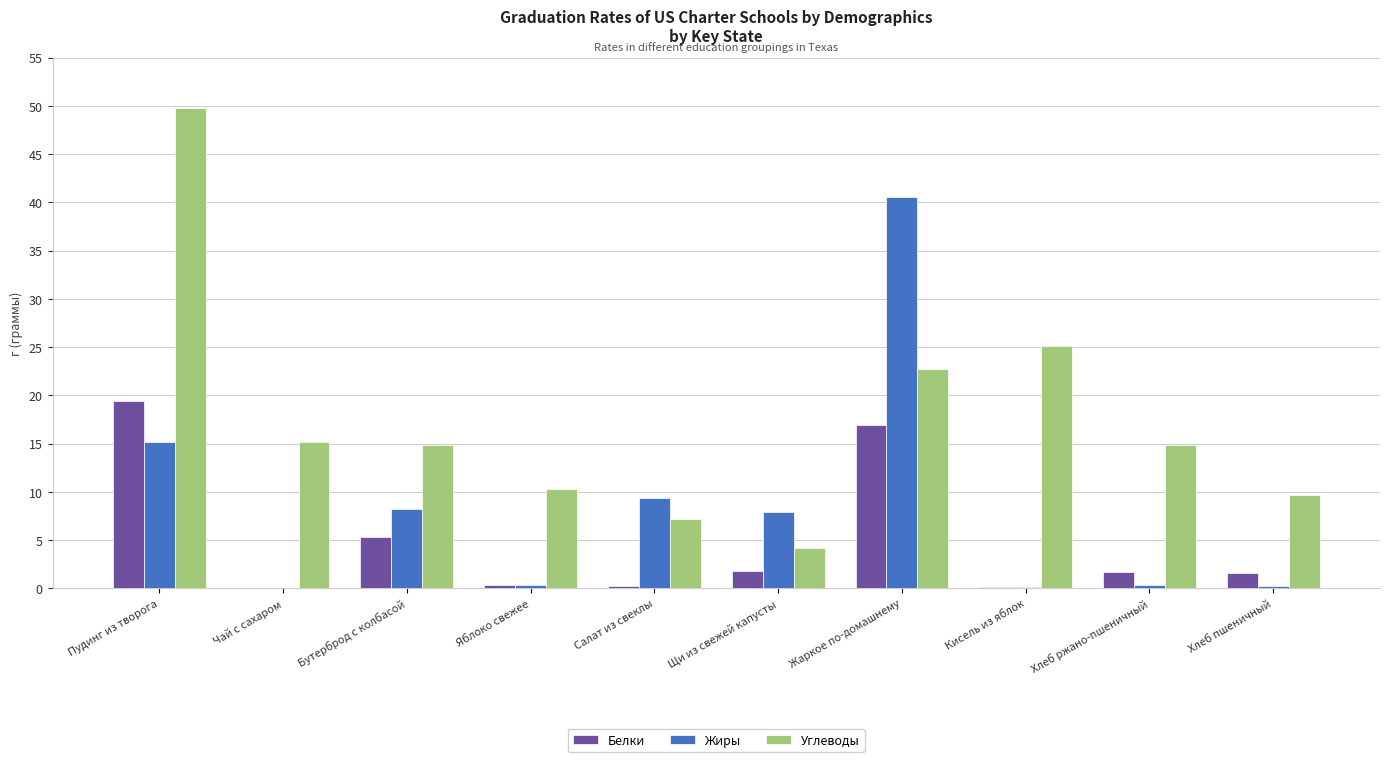

Where is Углеводы nearest to the value 26?

Кисель из яблок